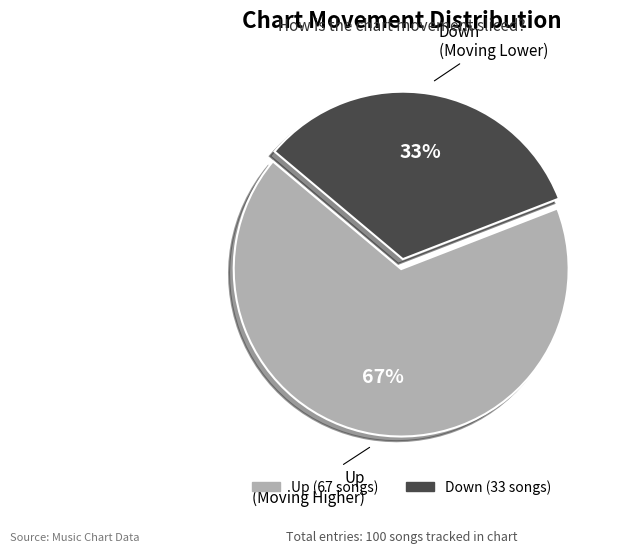

What is the ratio of the value at Up to the value at Down?

2.0